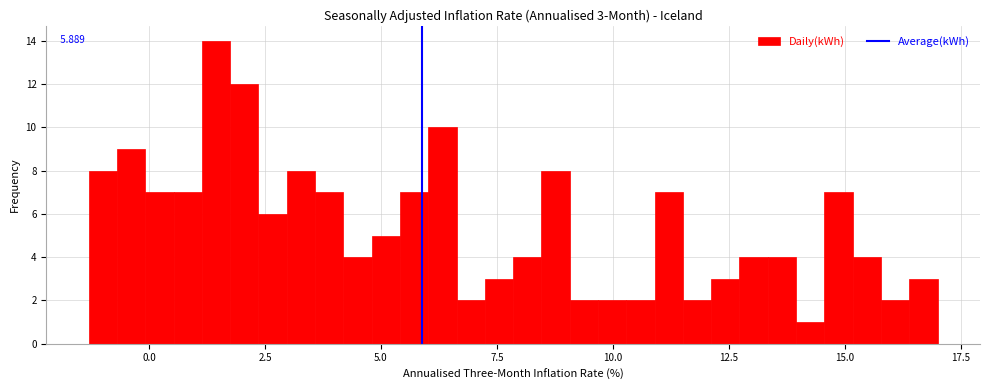

Read against the x-axis, roughly where is the centre of the tallest bar?

1.5